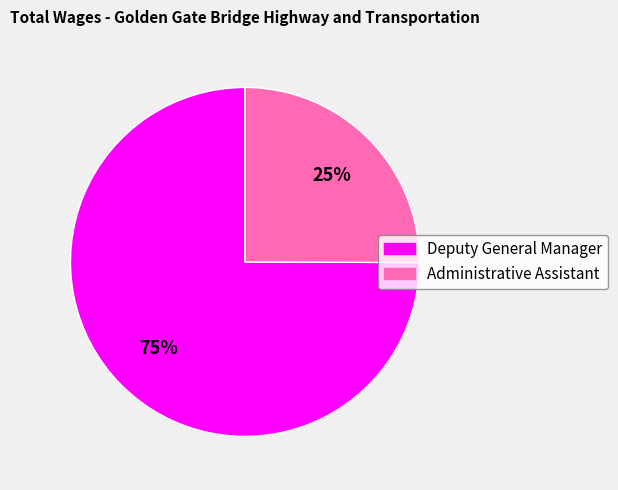

Do Deputy General Manager and Administrative Assistant together represent more than half of the pie?

Yes